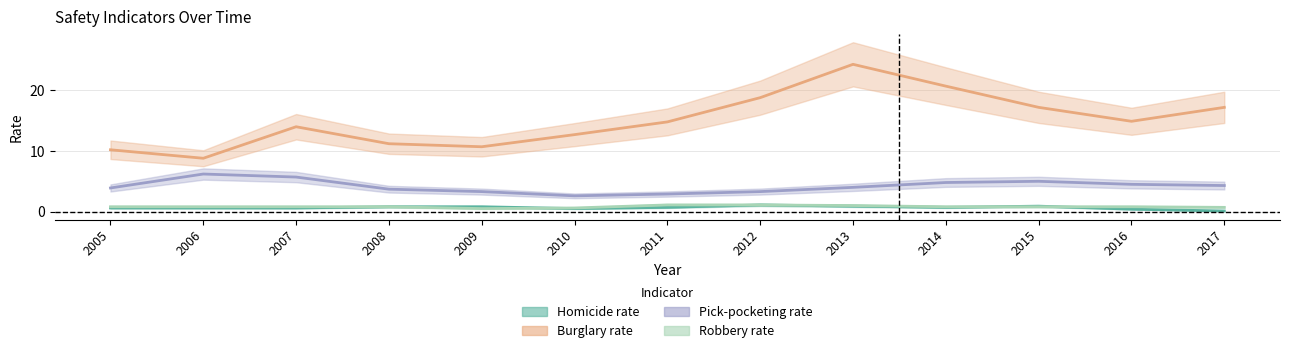

Which series changed the most between 2009 and 2012?

Burglary rate